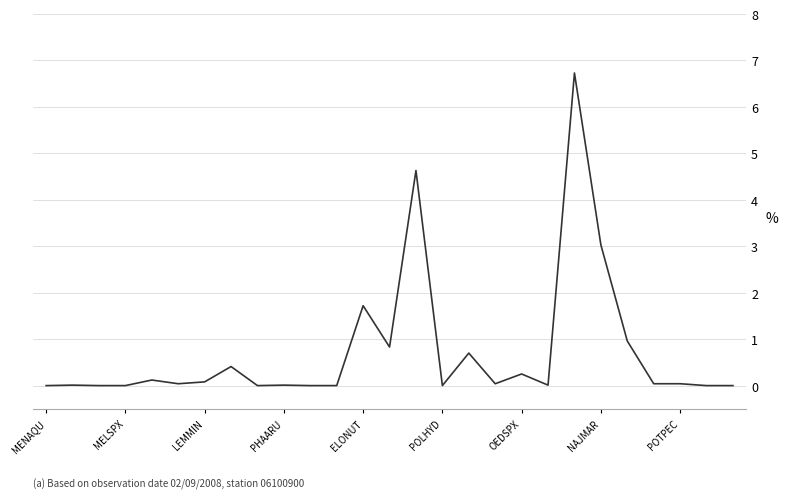

What is the difference between the second highest and second lowest values?

4.6